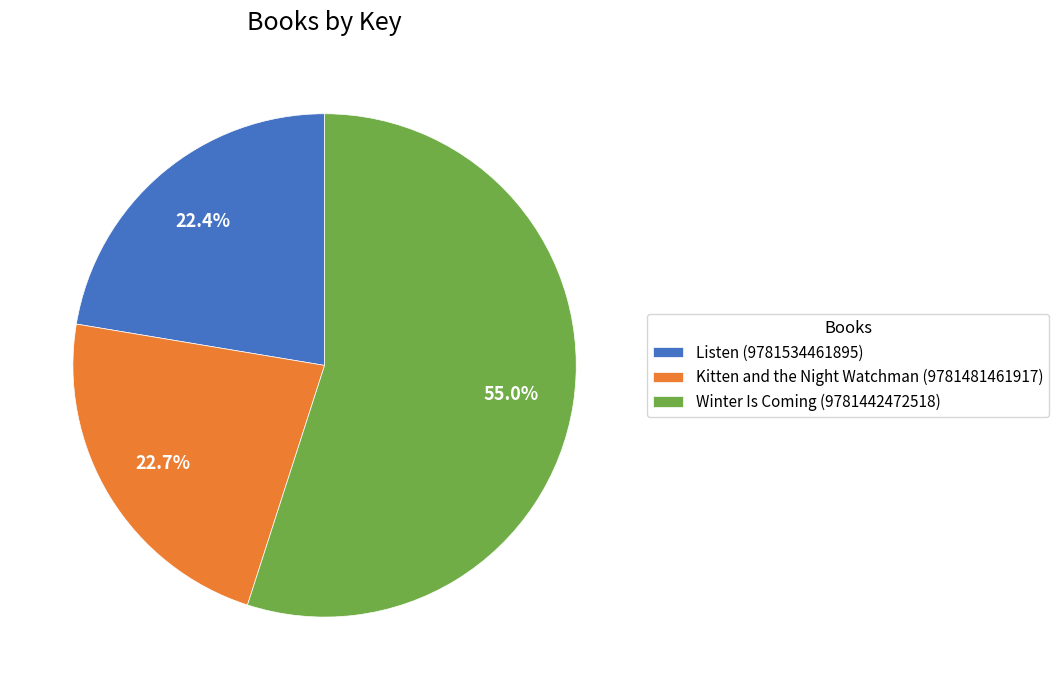

How many segments does this pie chart have?

3